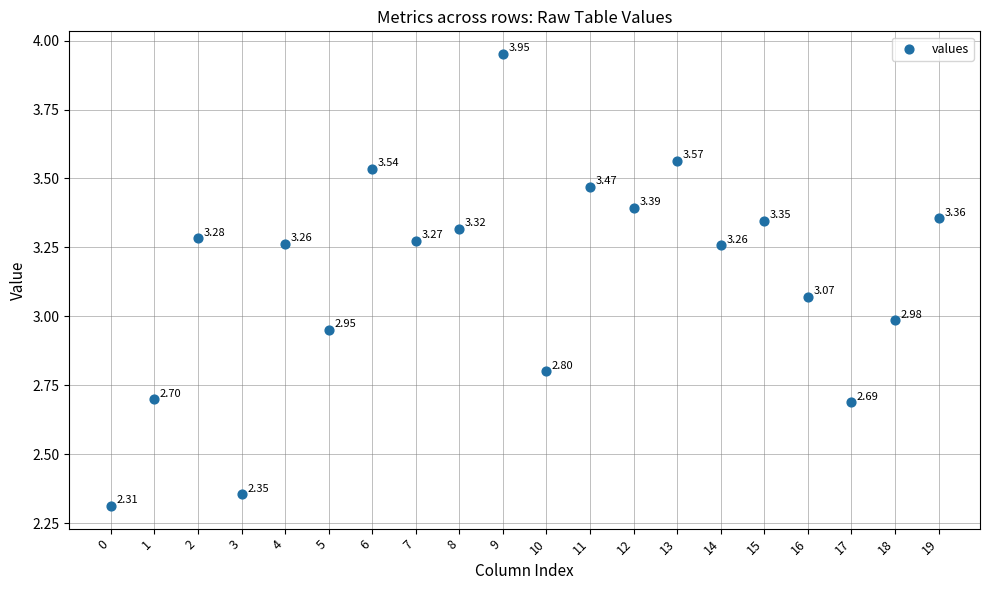

What is the range of Y values (max minus min)?

1.6